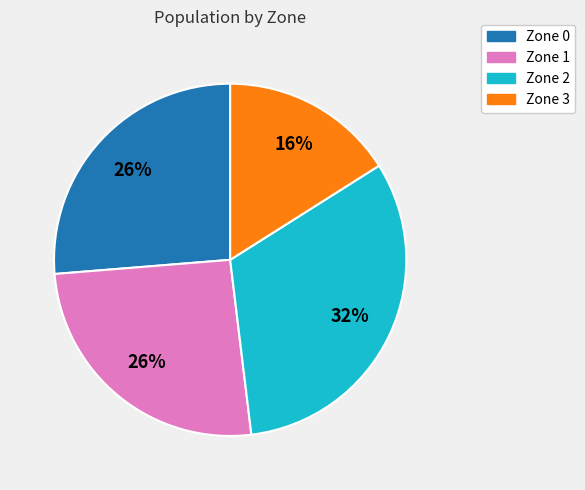

To the nearest percent, what is the average slice percentage?

25%